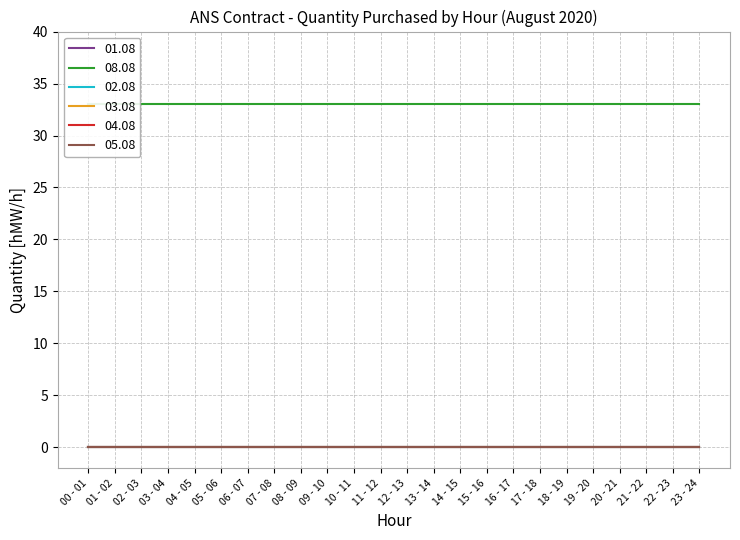

Which category has the highest value in the 04.08 series?

00 - 01